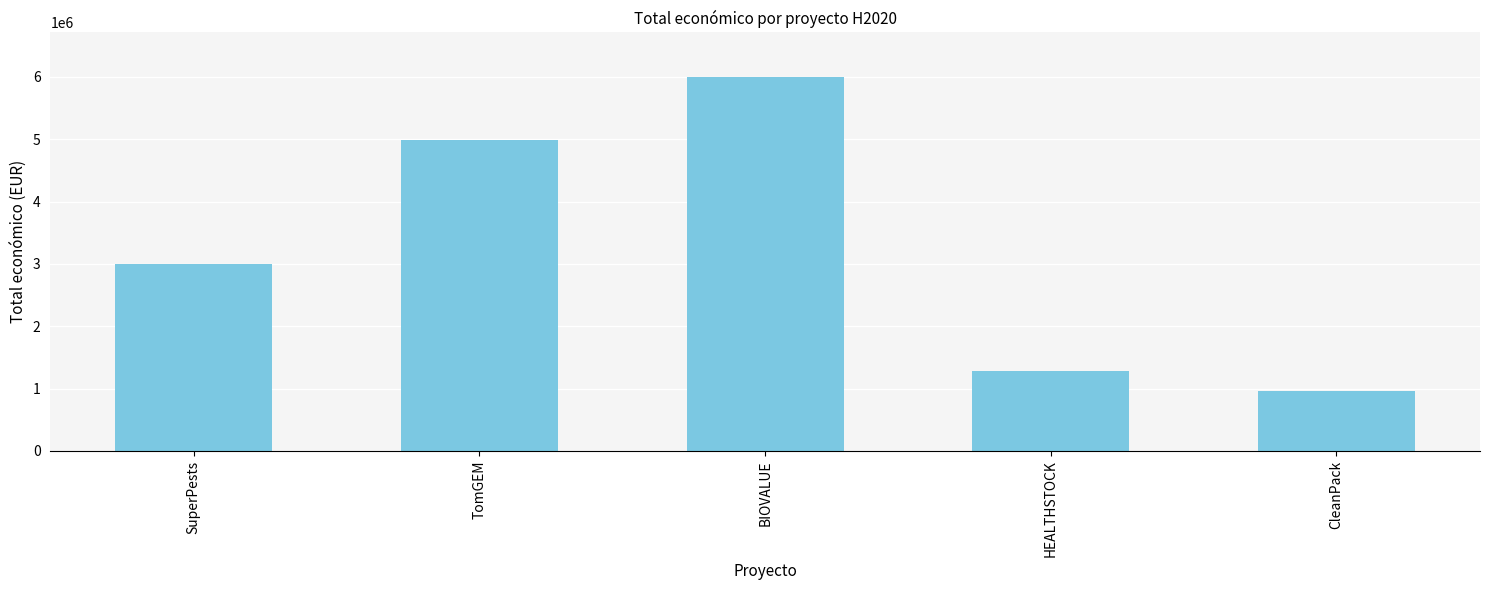

What is the difference between the maximum and minimum values?

5032959